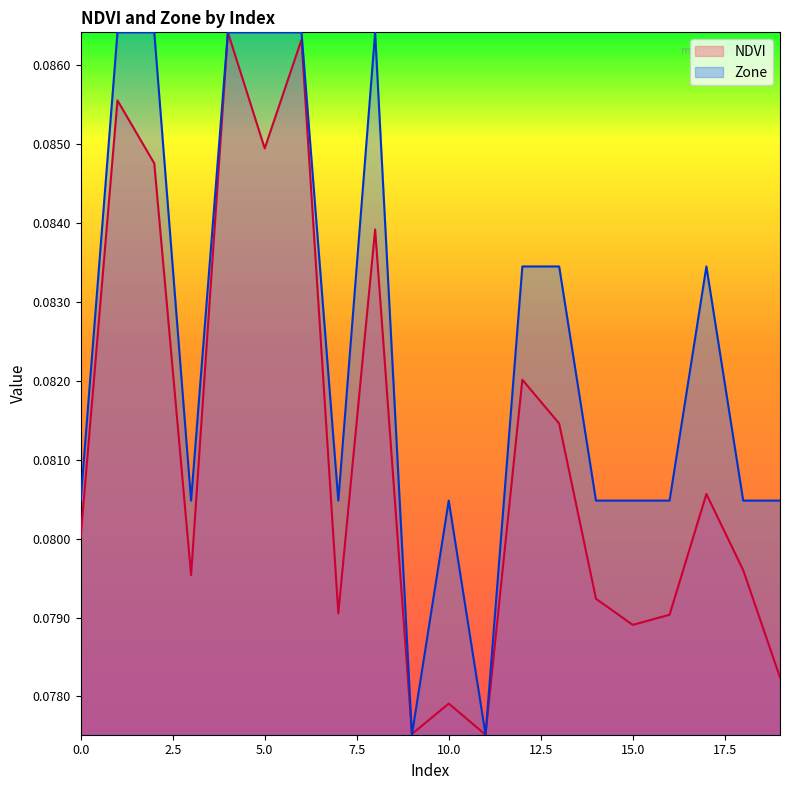

After their last crossing, which series has the higher values: NDVI or Zone?

Zone